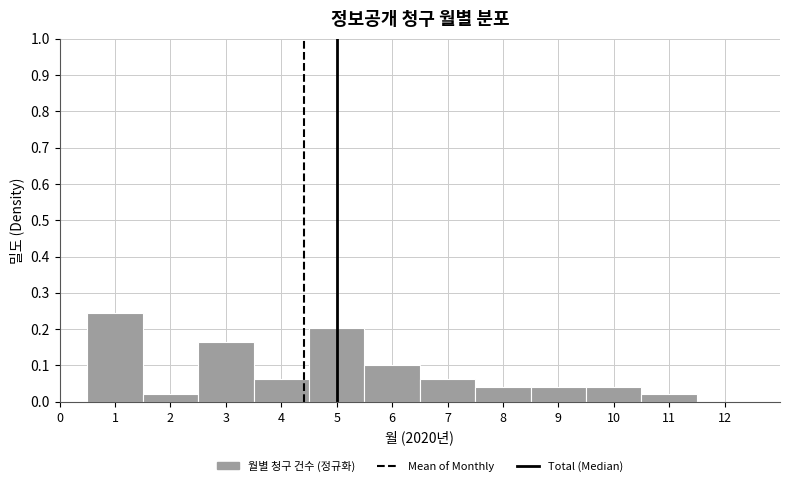

Which range on the x-axis has the tallest bar?

0.5 to 1.5